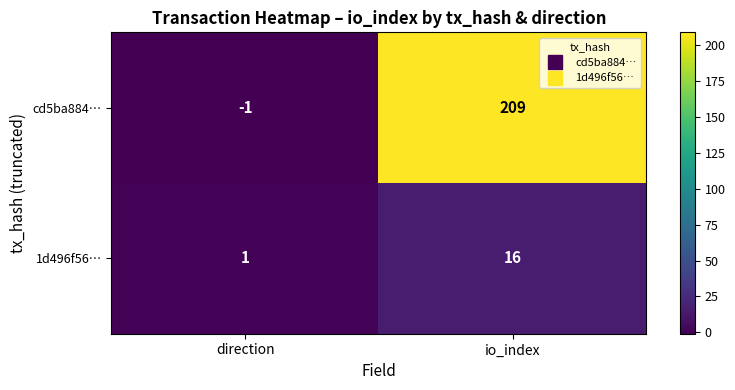

What is the minimum value shown in the chart?

-1